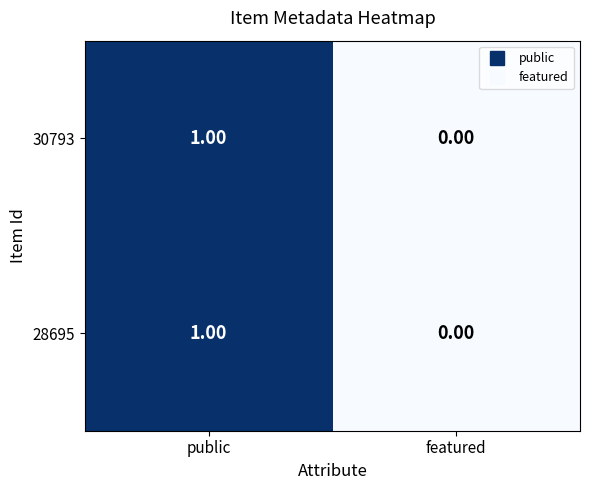

Where is 30793 nearest to the value 0?

featured